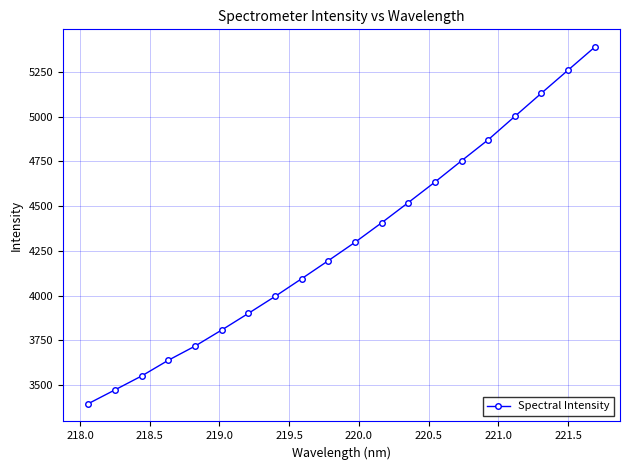

What is the sum of all values?

86025.8